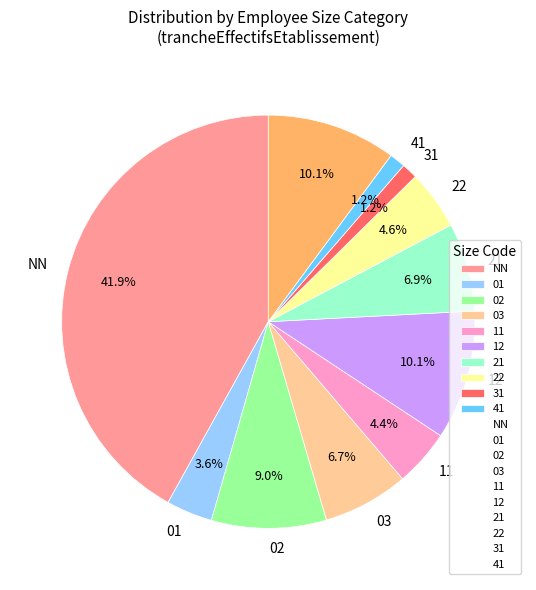

Does any single category account for the majority?

No